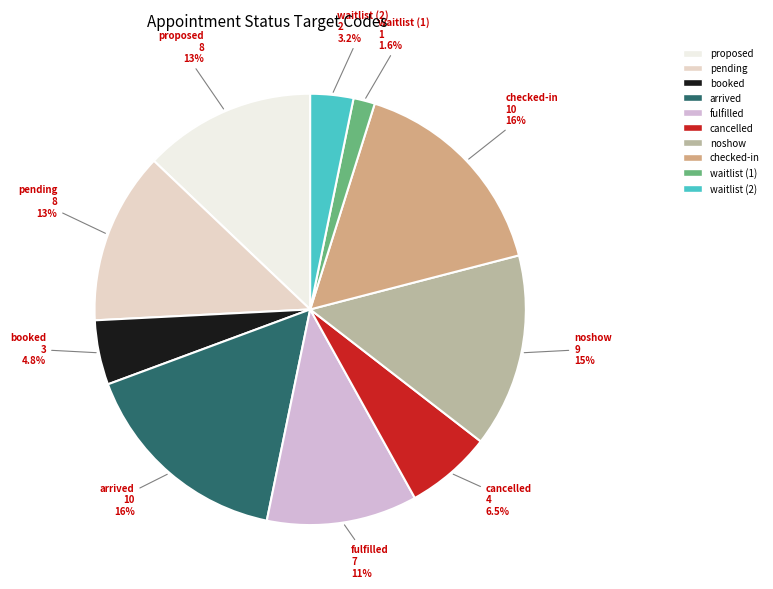

What is the total percentage of fulfilled and noshow?

25.8%